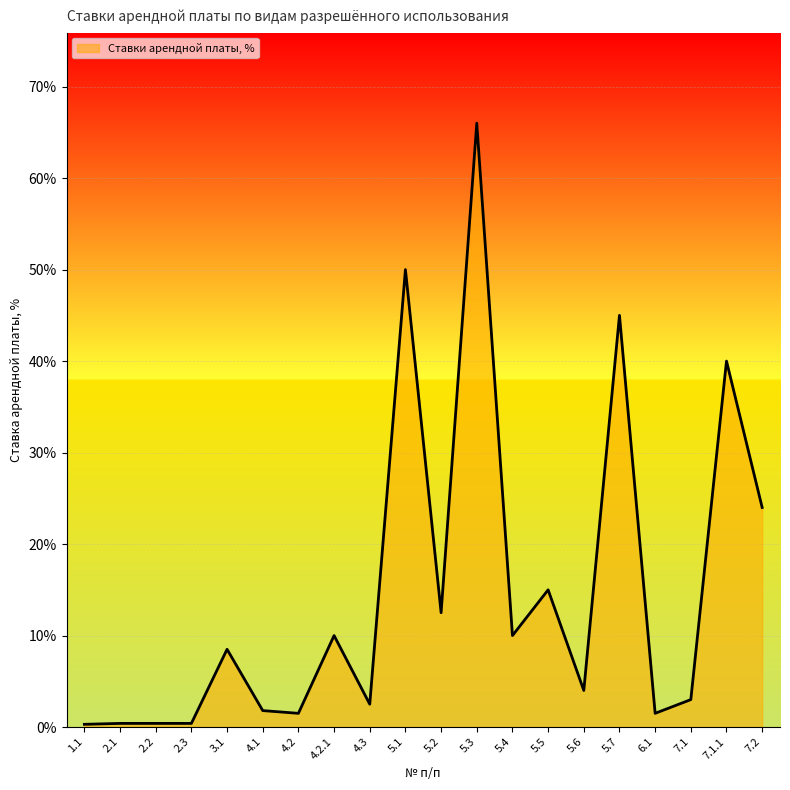

How many lines are shown in the chart?

1